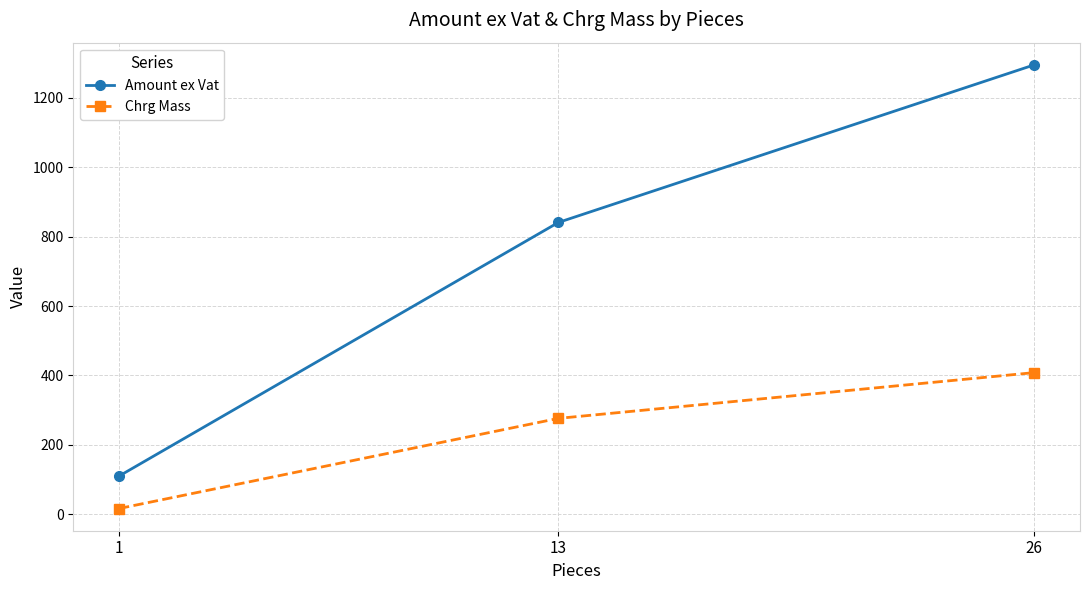

Which series has the largest range (max minus min)?

Amount ex Vat